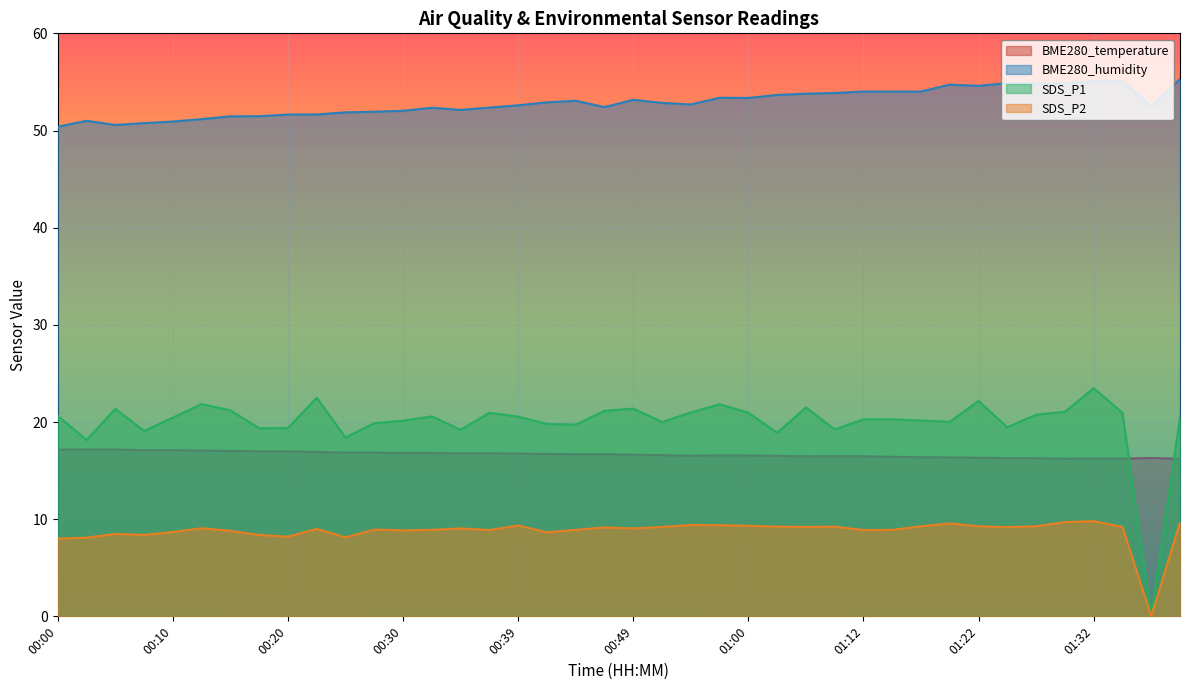

Is it true that SDS_P2 equals 9.0 at 00:22?

True